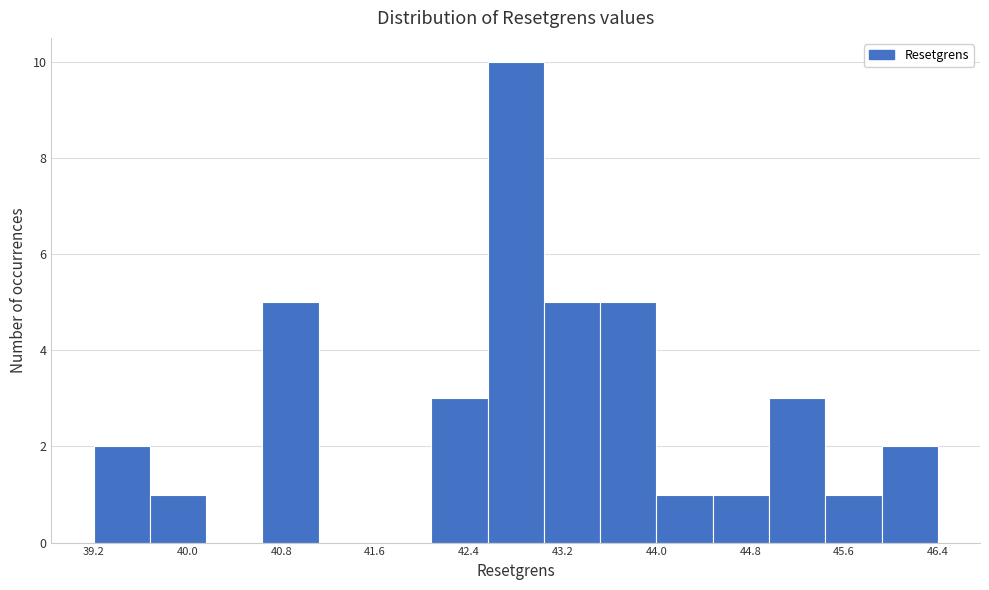

Over which range of the x-axis is the bar tallest?

42.6 to 43.0